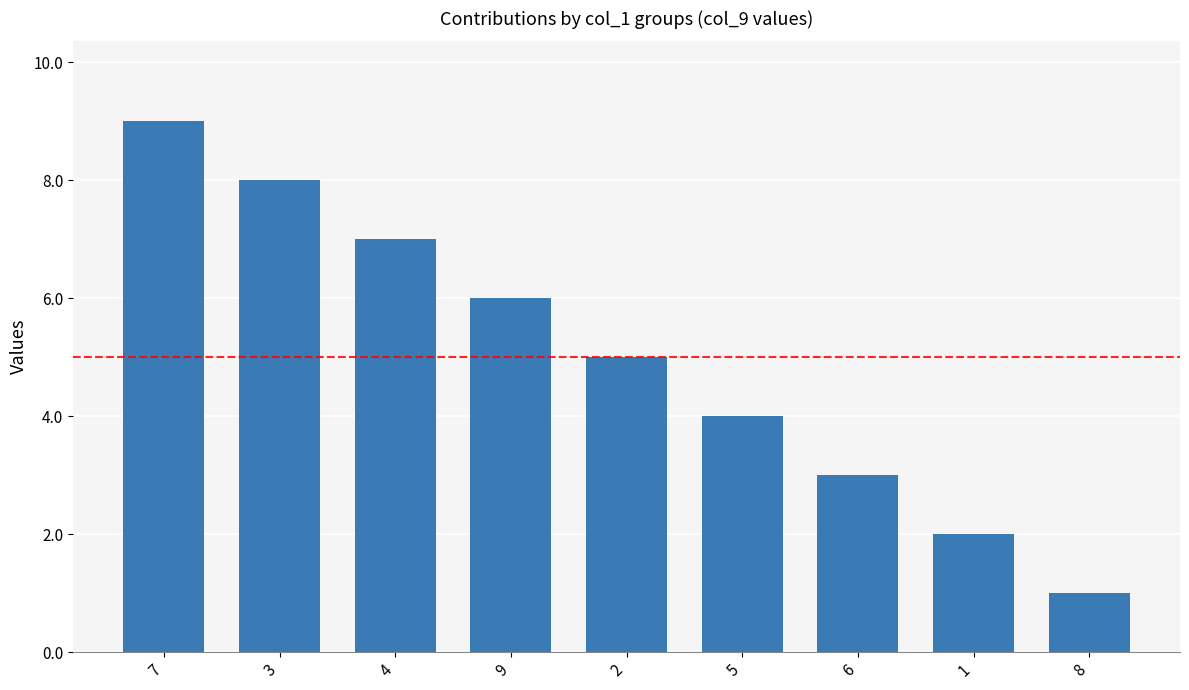

At which label does the data first exceed 5?

7